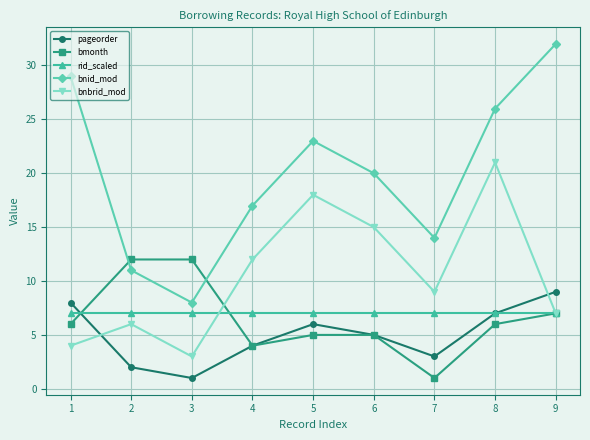

At which label does bnid_mod reach its peak?

9